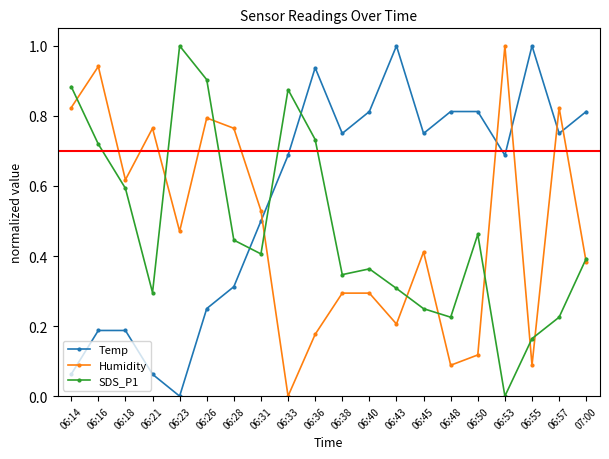

How many data points does each series have?

20